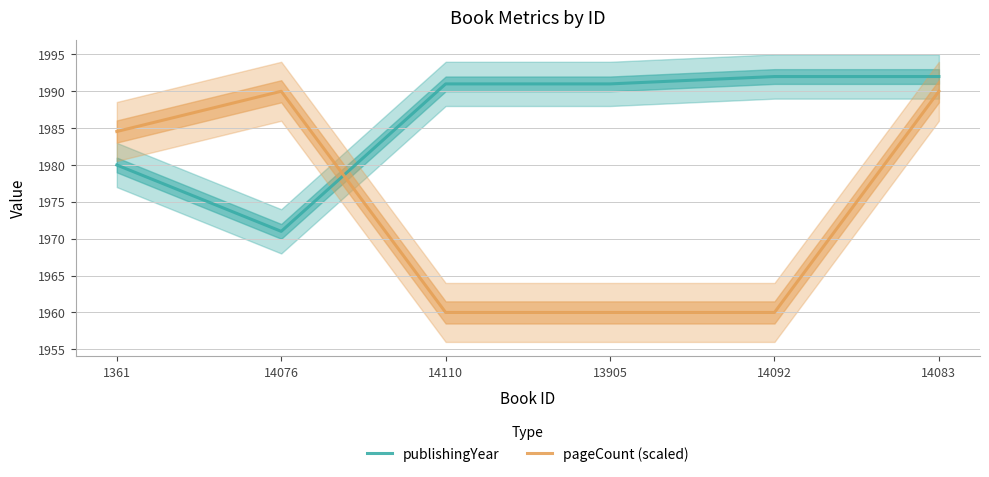

Which series has the largest total across all categories?

publishingYear